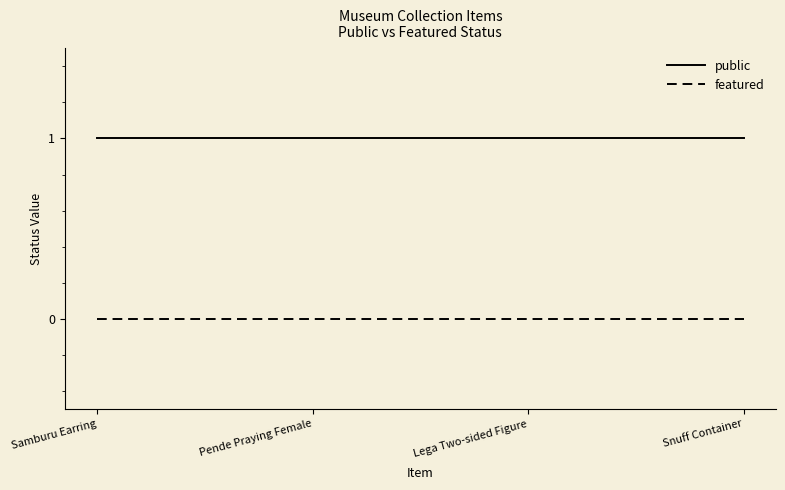

What is the sum of all public values?

4